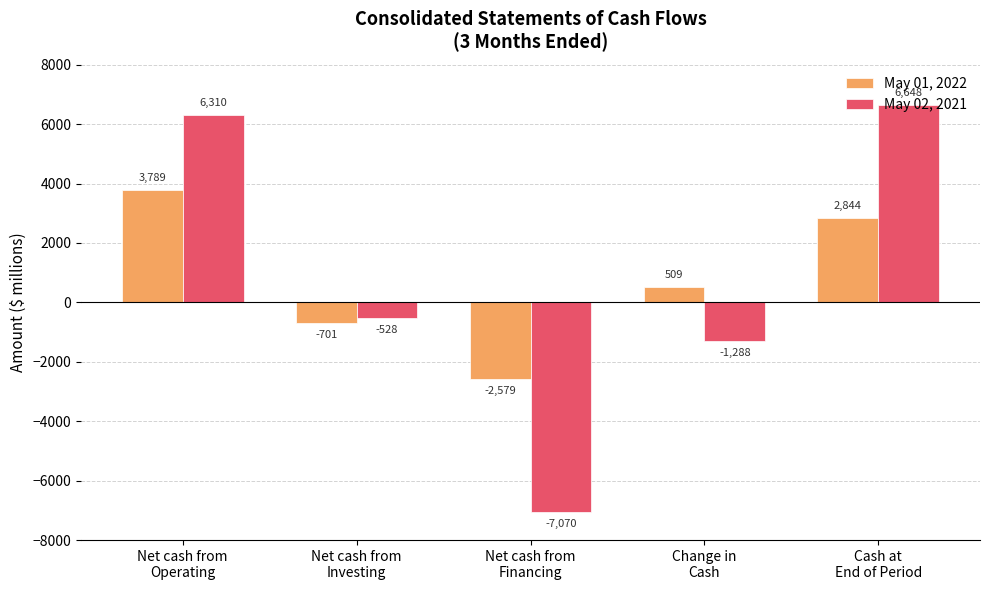

Which series has the widest spread of values?

May 02, 2021